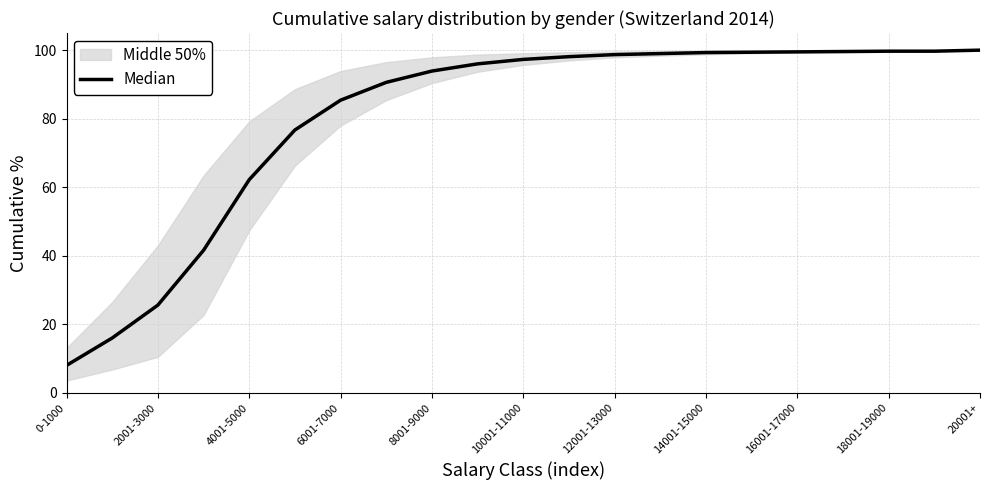

Does the chart display data point markers on the line(s)?

No